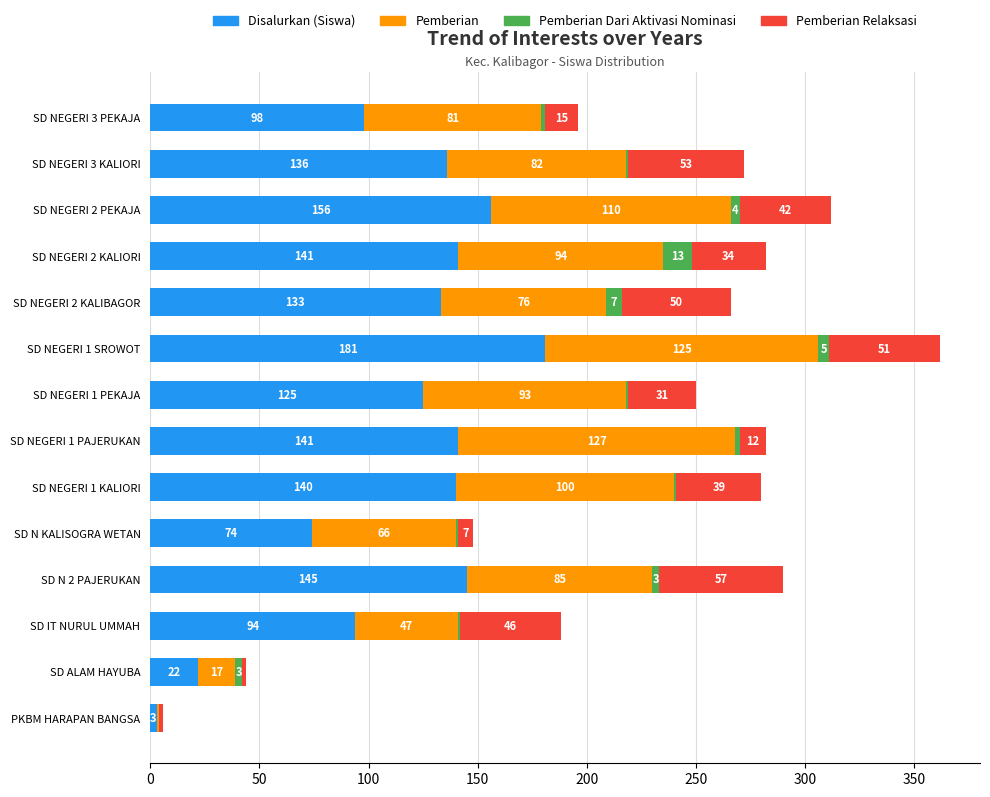

Is it true that Disalurkan (Siswa) equals 140 at SD NEGERI 1 KALIORI?

True